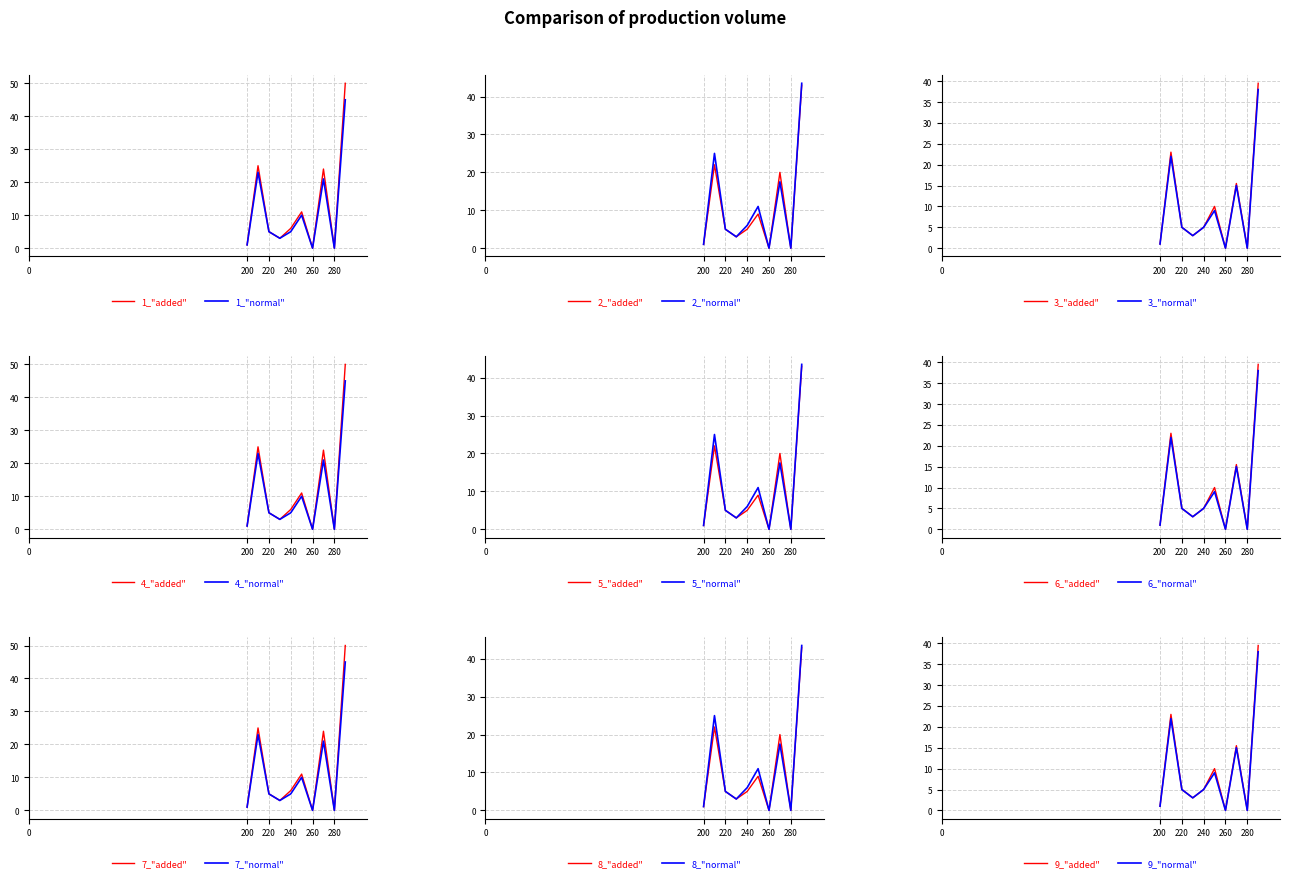

Where does the среднесписочная (ВСЕГО) series first go above 5?

210